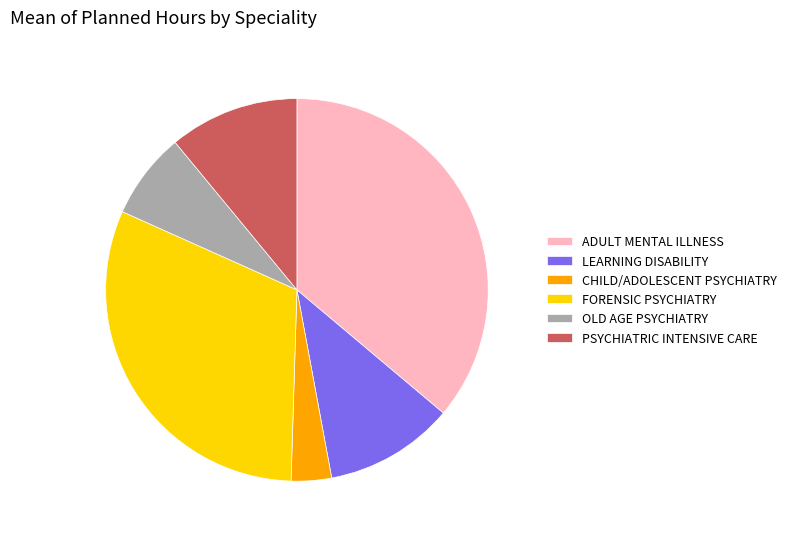

Do LEARNING DISABILITY and PSYCHIATRIC INTENSIVE CARE together represent more than half of the pie?

No